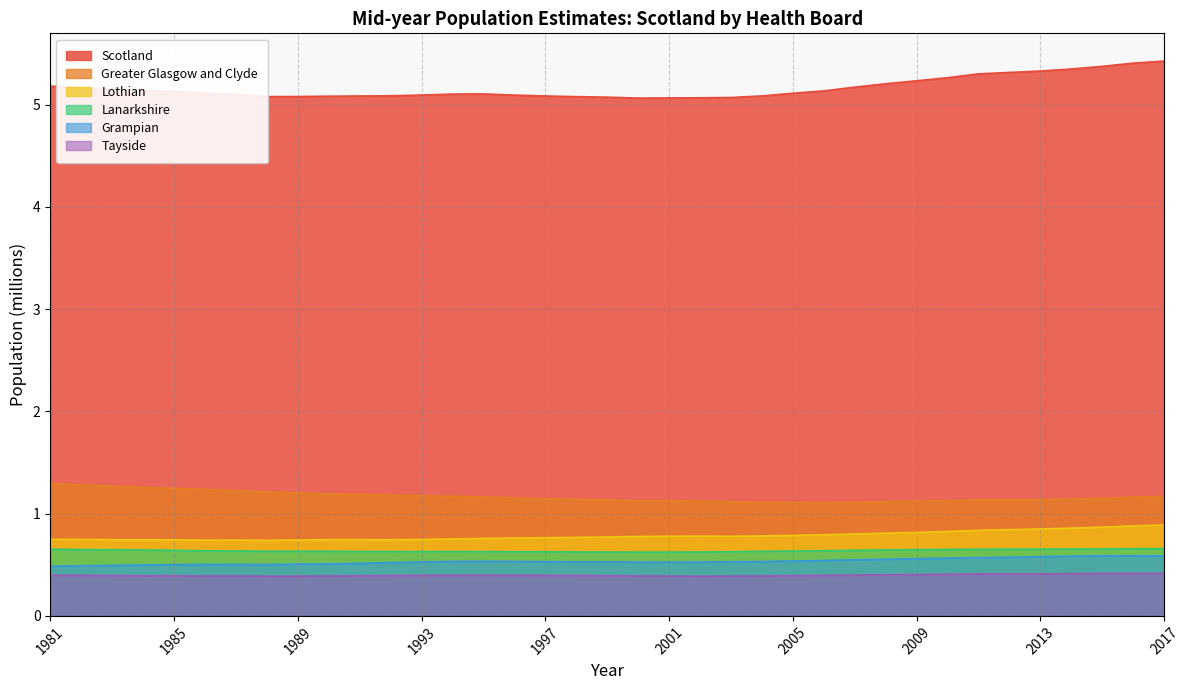

At which category is the sum across all series the highest?

2017